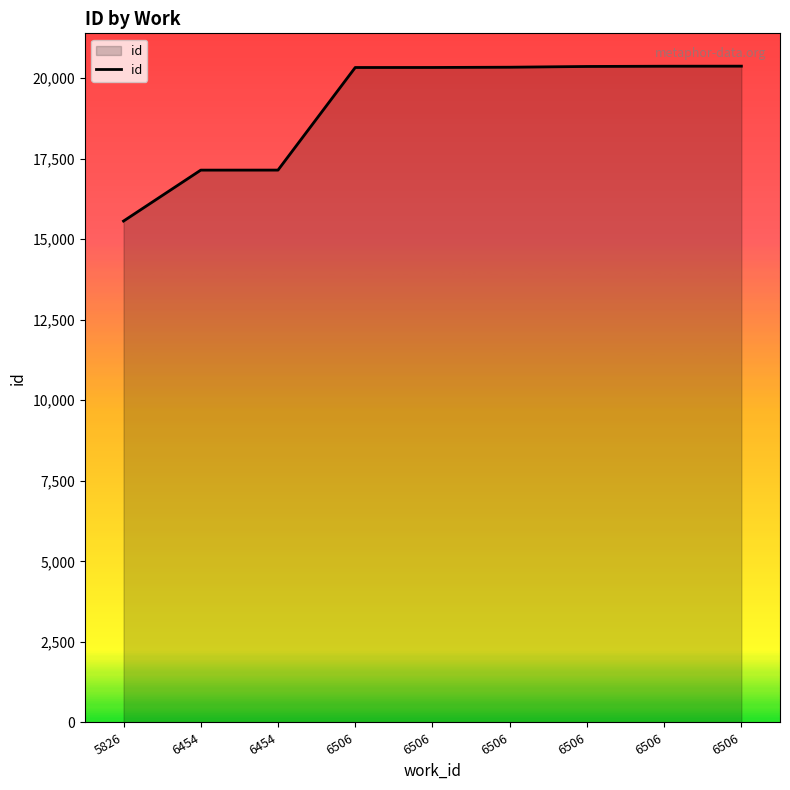

What is the difference between the maximum and minimum values?

4808